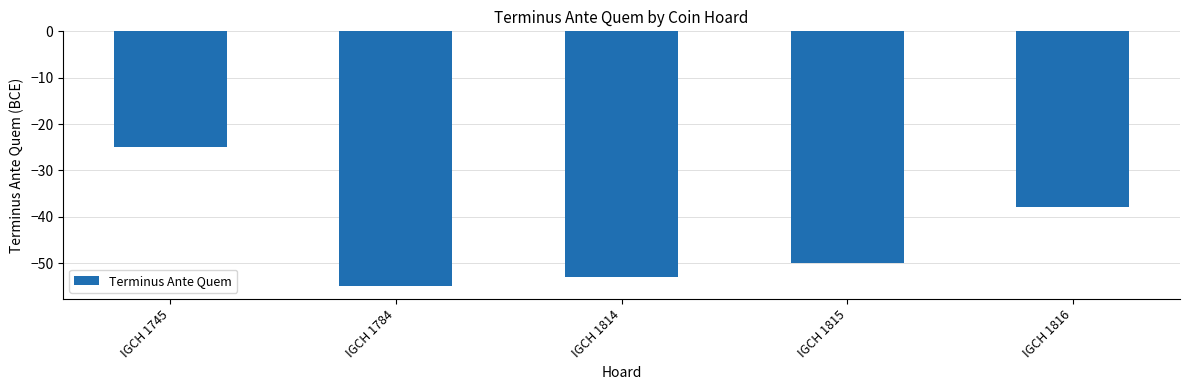

At which label is the value closest to -40?

IGCH 1816